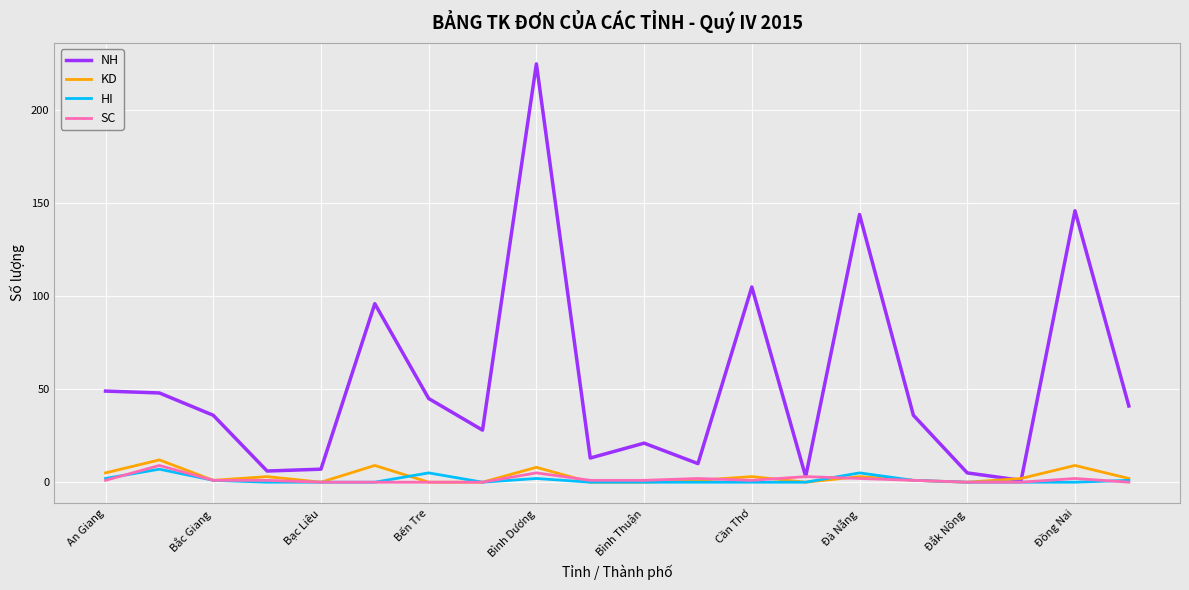

What are all the series names shown in the legend?

NH, KD, HI, SC